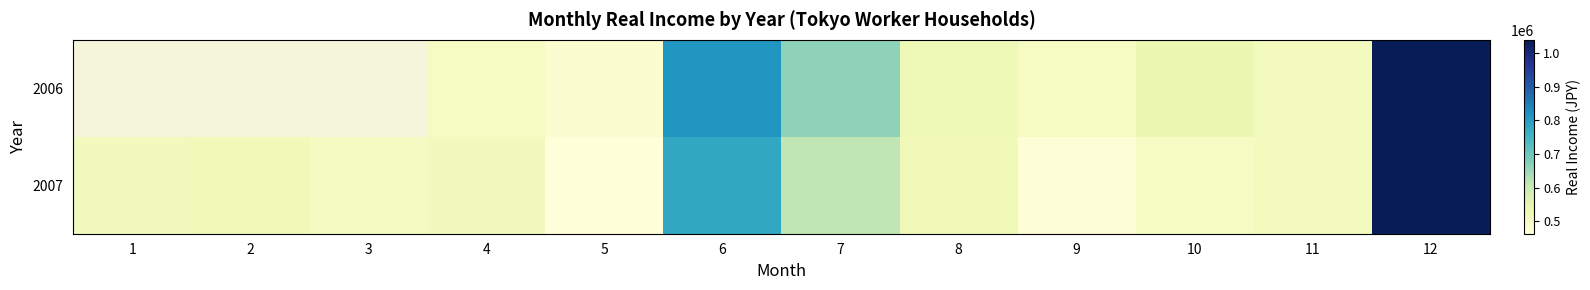

The 2007 series shows 302962.0 at 6. True or false?

False